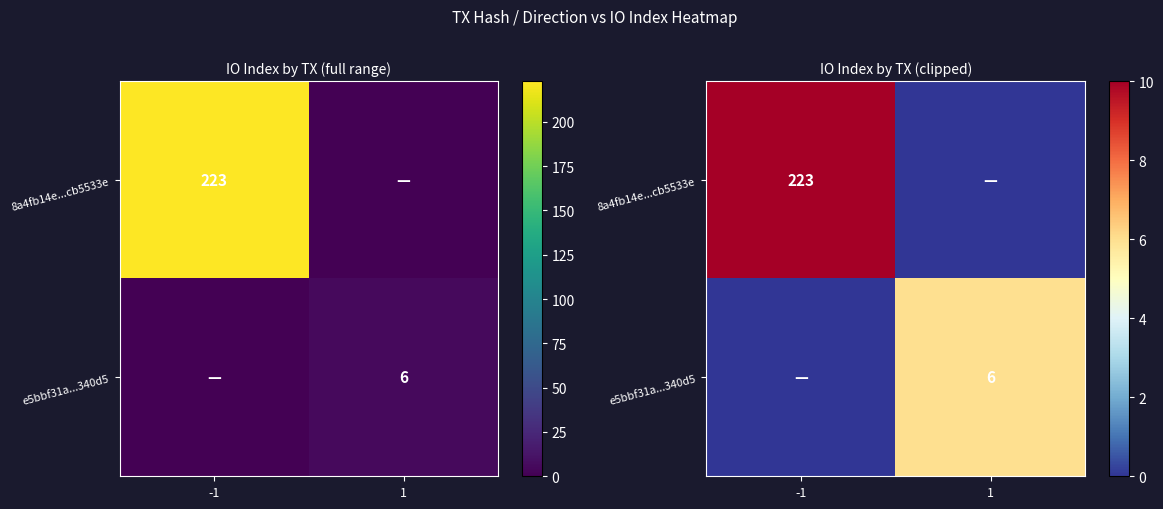

At which label does 8a4fb14e...cb5533e reach its peak?

-1